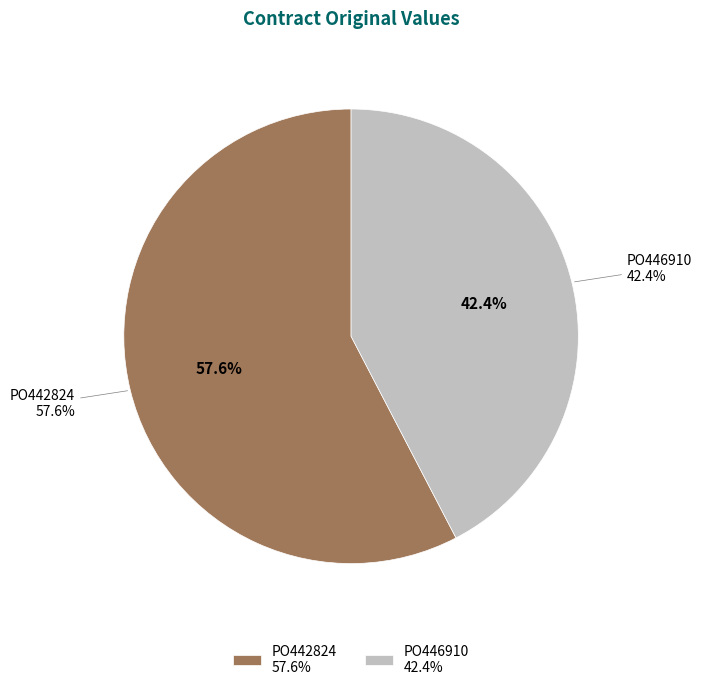

Is there a majority slice in this chart?

Yes